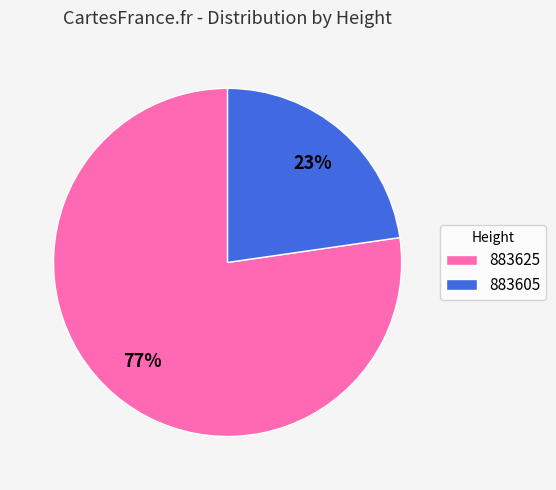

How many slices are in this pie chart?

2